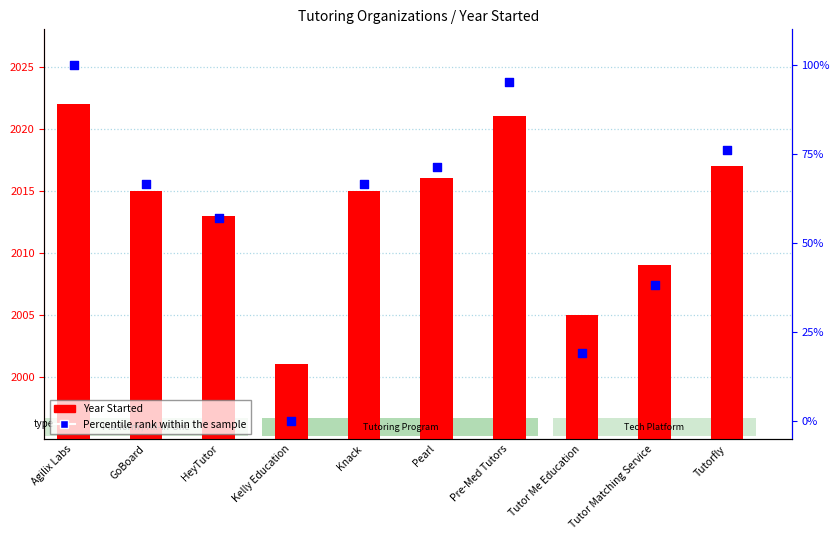

At how many categories does at least one series exceed 298?

10